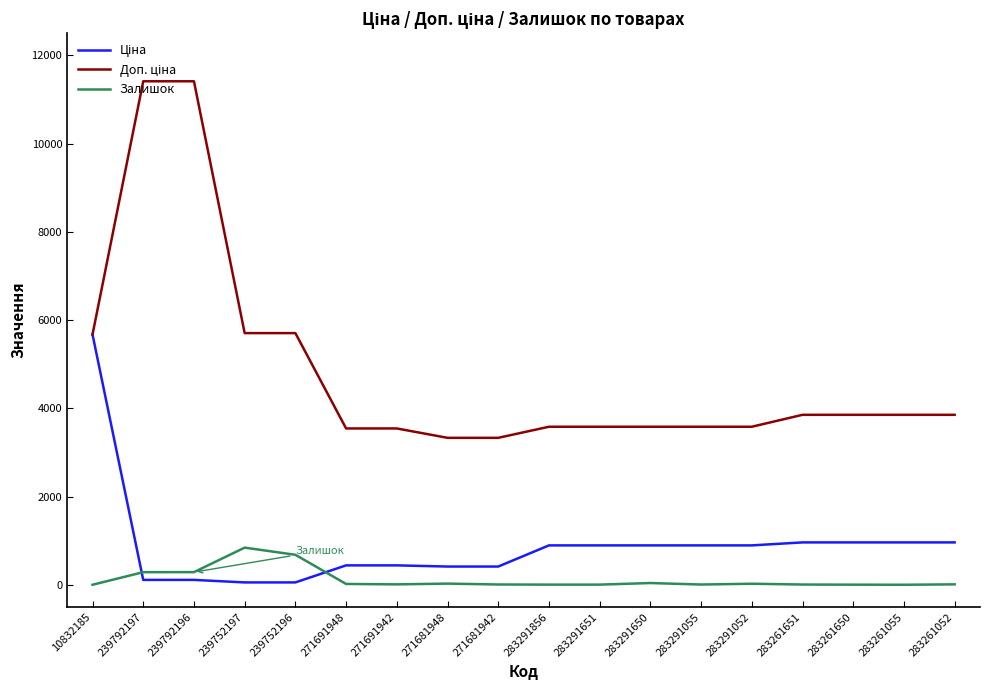

How many categories are shown in the chart?

18